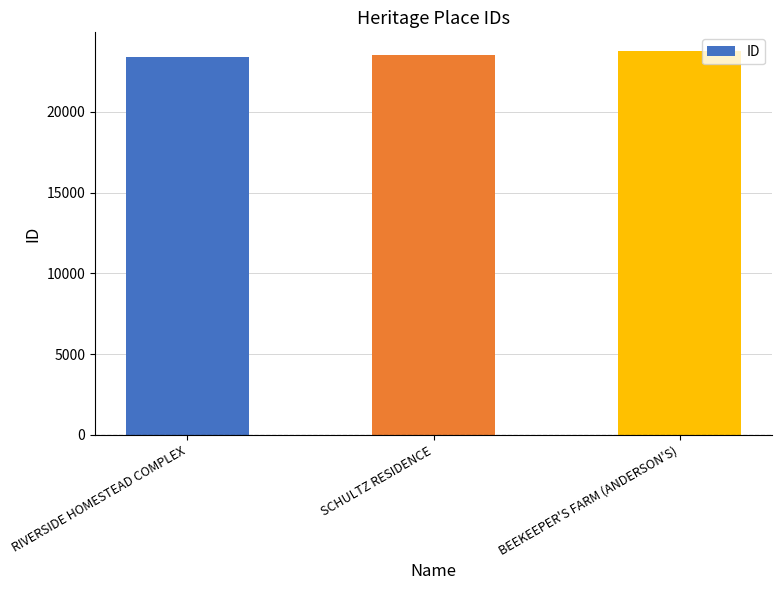

What is the value of the 3rd bar from the left?

23740